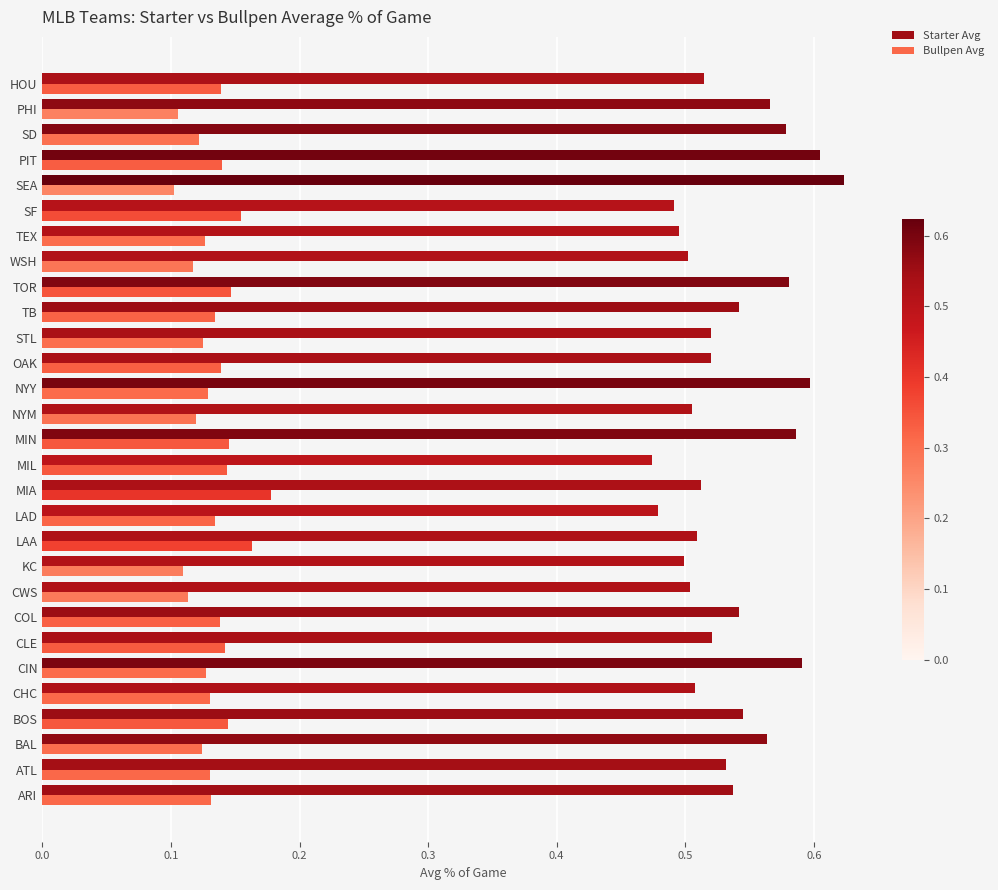

Is it true that Bullpen Avg equals 0.1 at MIL?

True